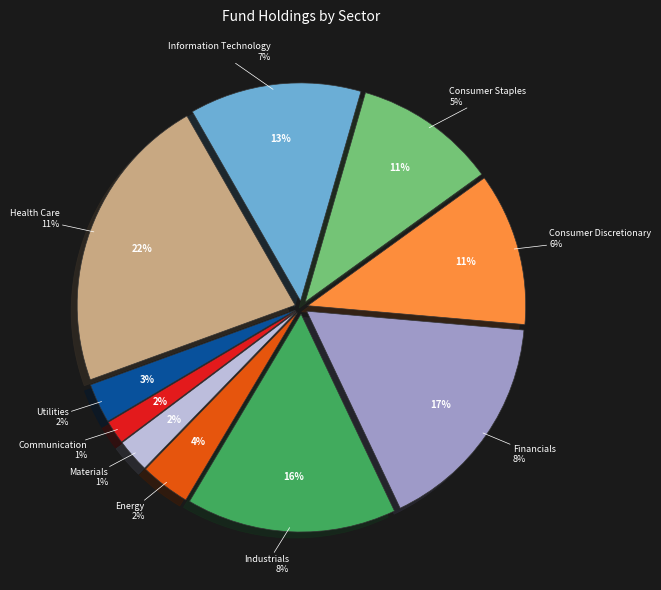

To the nearest percent, what is the difference between the largest and smallest slice percentages?

21%